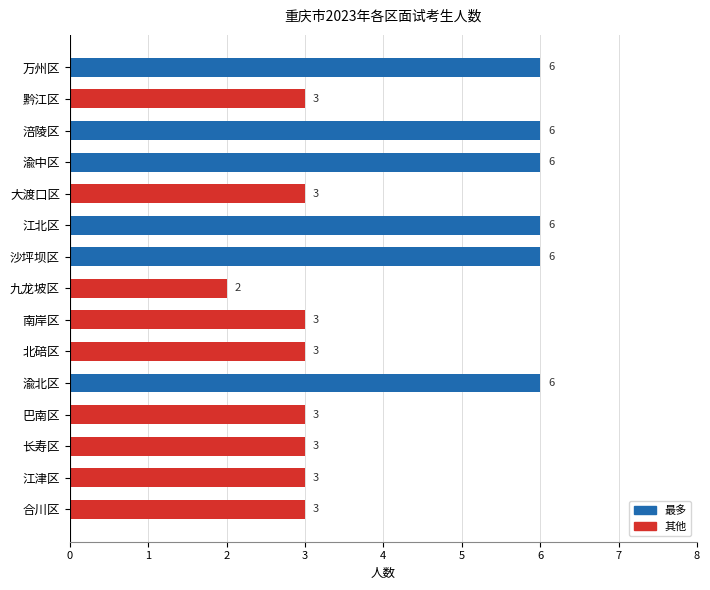

What is the ratio of the value at 沙坪坝区 to the value at 北碚区?

2.0